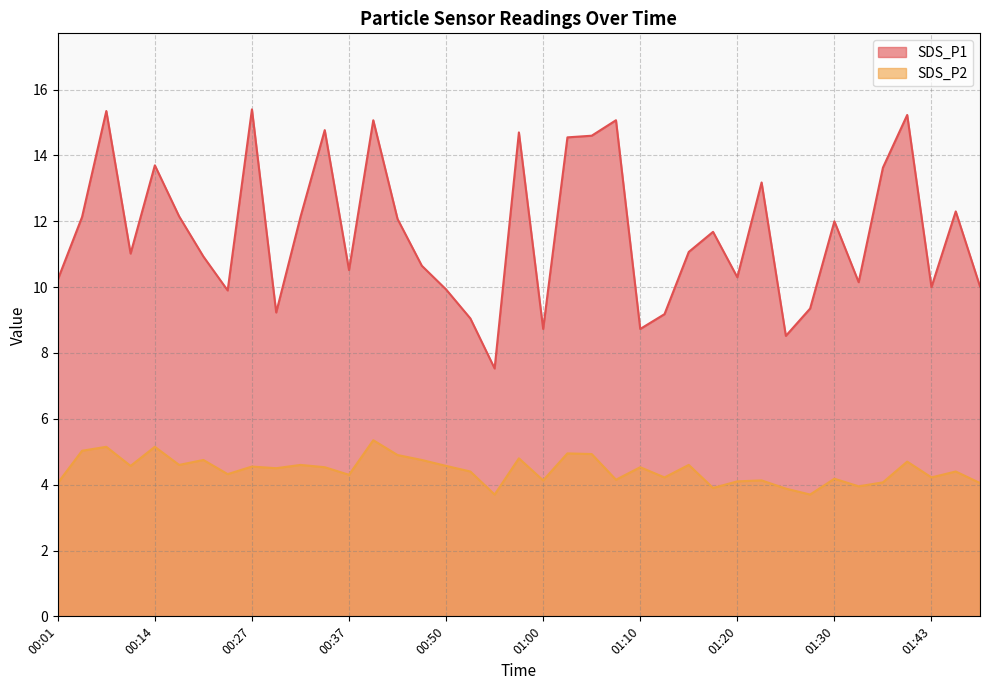

Reading right to left, what are all the values shown in this chart?

SDS_P1: 10.0	12.3	10.0	15.2	13.6	10.2	12.0	9.3	8.5	13.2	10.3	11.7	11.1	9.2	8.7	15.1	14.6	14.6	8.7	14.7	7.5	9.1	9.9	10.7	12.1	15.1	10.5	14.8	12.1	9.2	15.4	9.9	10.9	12.2	13.7	11.0	15.3	12.1	10.2
SDS_P2: 4.0	4.4	4.2	4.7	4.1	4.0	4.2	3.7	3.9	4.1	4.1	3.9	4.6	4.2	4.5	4.2	4.9	5.0	4.1	4.8	3.7	4.4	4.6	4.8	4.9	5.3	4.3	4.5	4.6	4.5	4.5	4.3	4.8	4.6	5.2	4.6	5.2	5.0	4.0